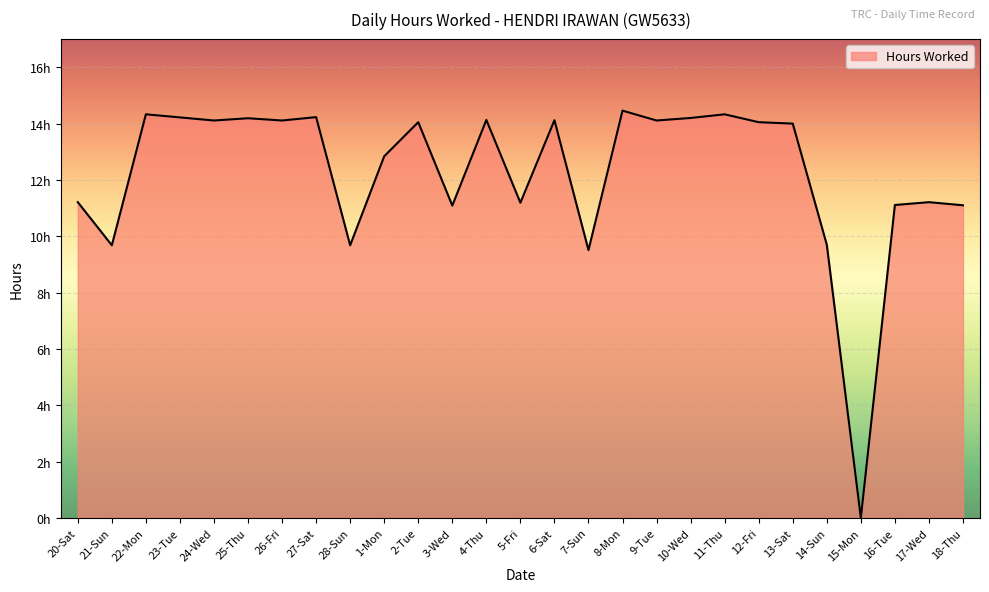

Which has a higher value, 8-Mon or 15-Mon?

8-Mon